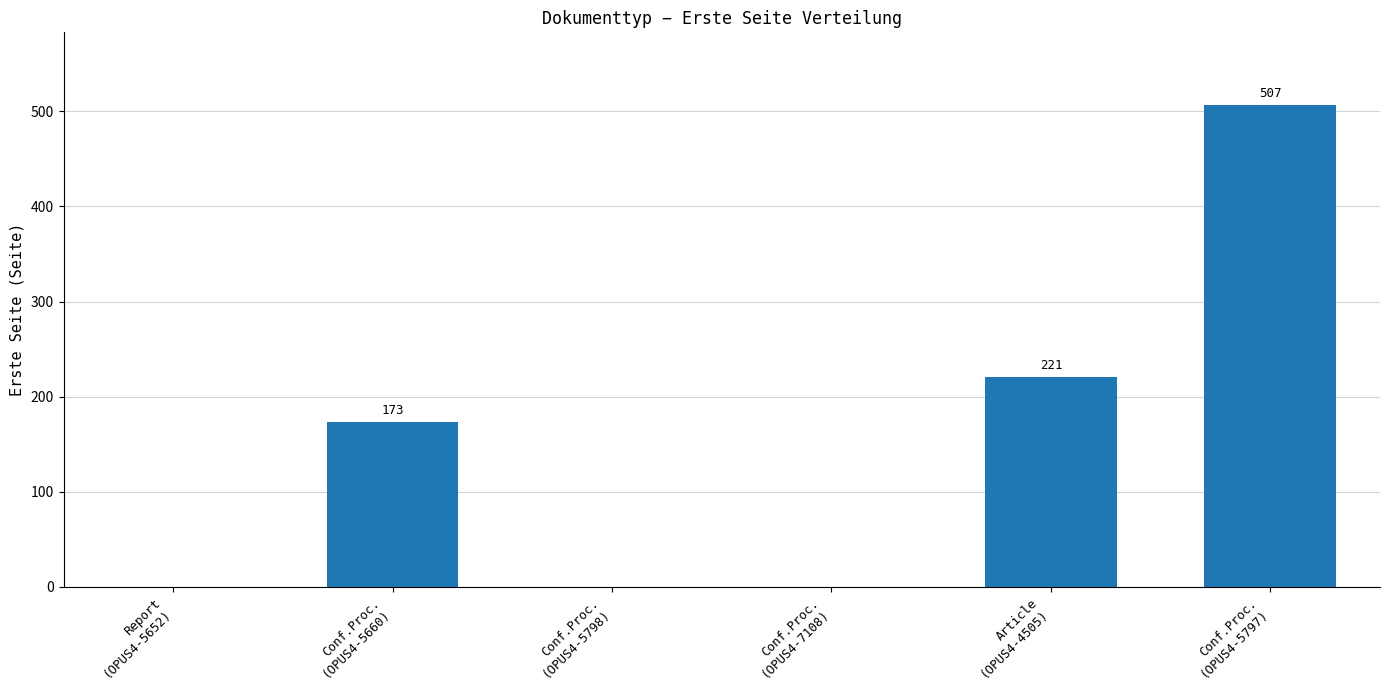

Which has a higher value, Conf.Proc.
(OPUS4-5798) or Conf.Proc.
(OPUS4-5797)?

Conf.Proc.
(OPUS4-5797)